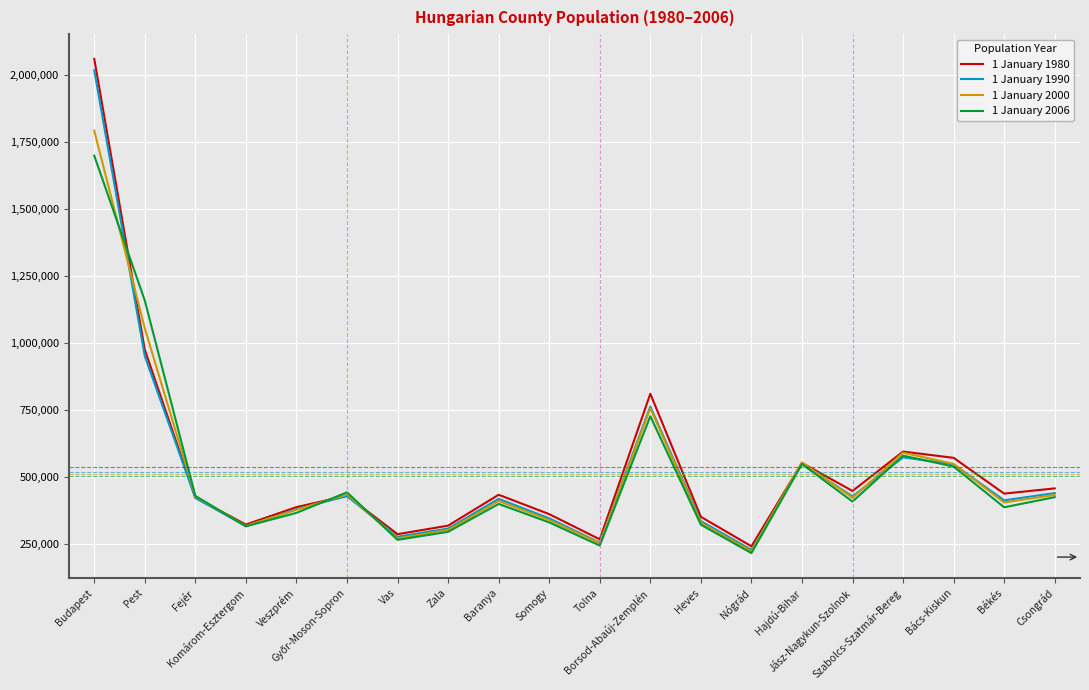

Count the number of categories in the chart.

20